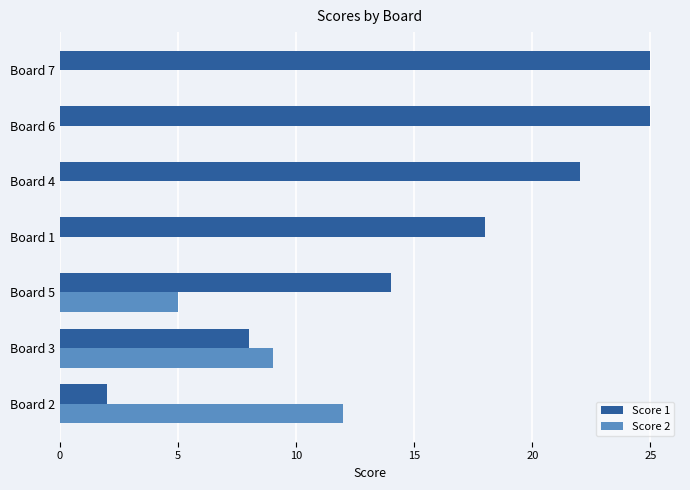

At which label is Score 1 closest to 13?

Board 5